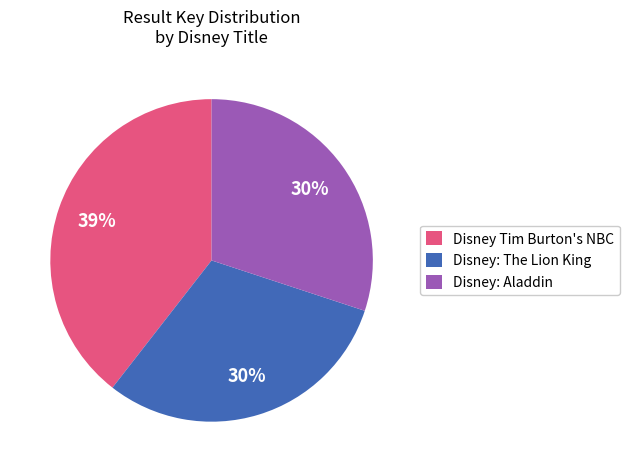

To the nearest percent, what portion does Disney: Aladdin represent?

30%